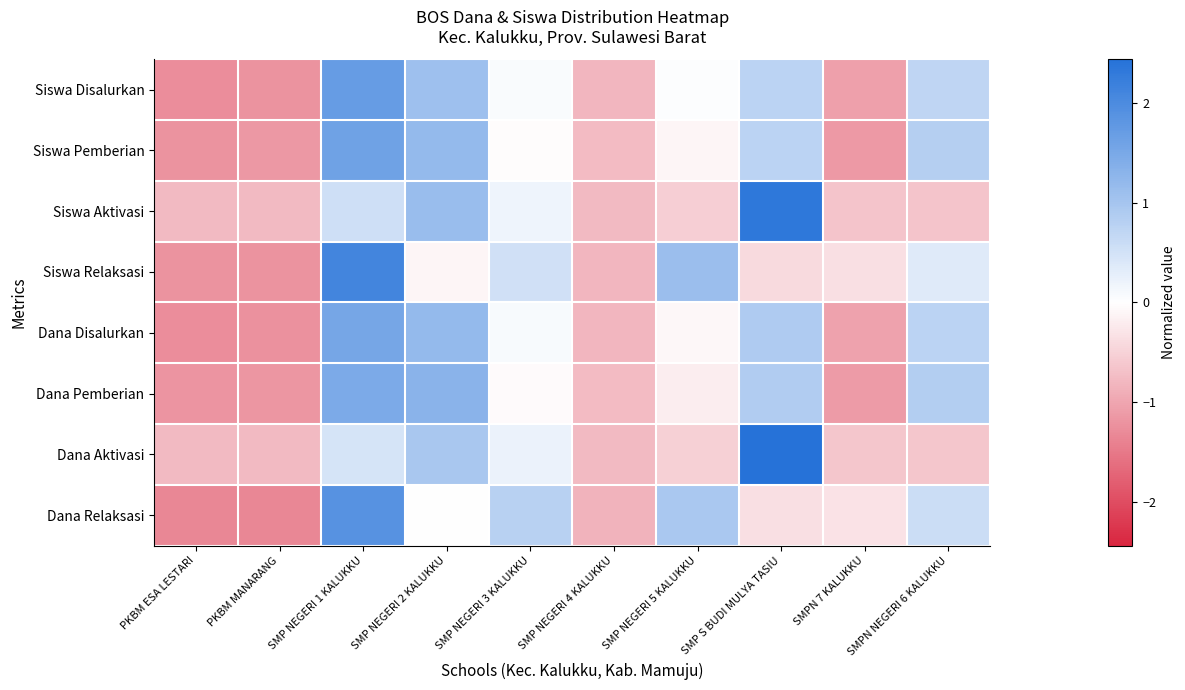

Which label corresponds to the largest value in the chart?

SMP S BUDI MULYA TASIU